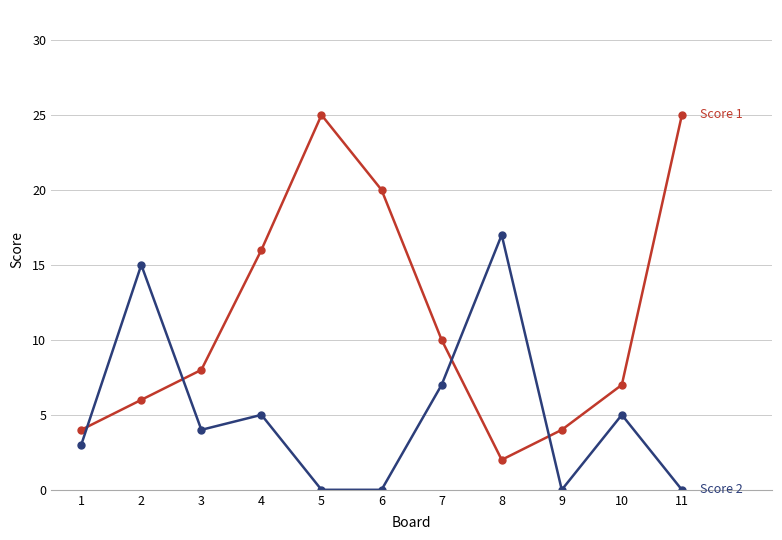

What is the maximum value shown in the chart?

25